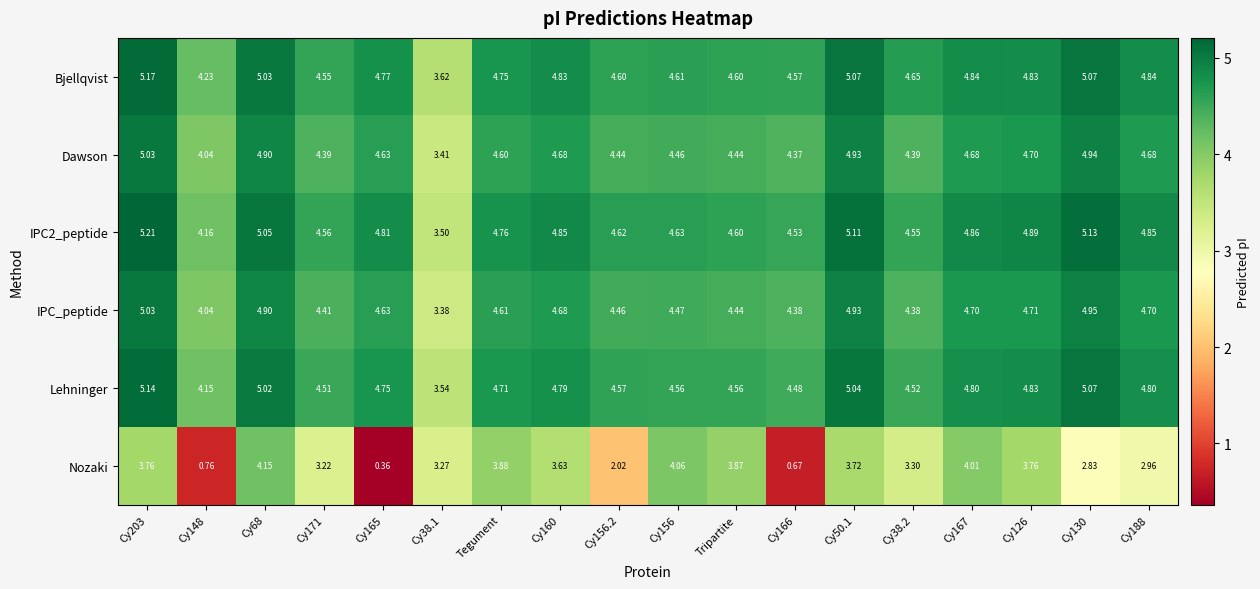

At which category is the sum across all series the highest?

Cy203